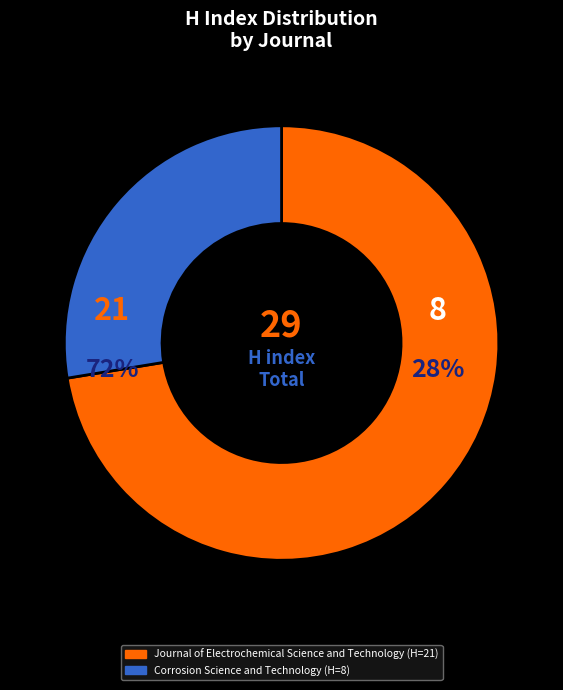

What is the majority slice?

Journal of Electrochemical Science and Technology